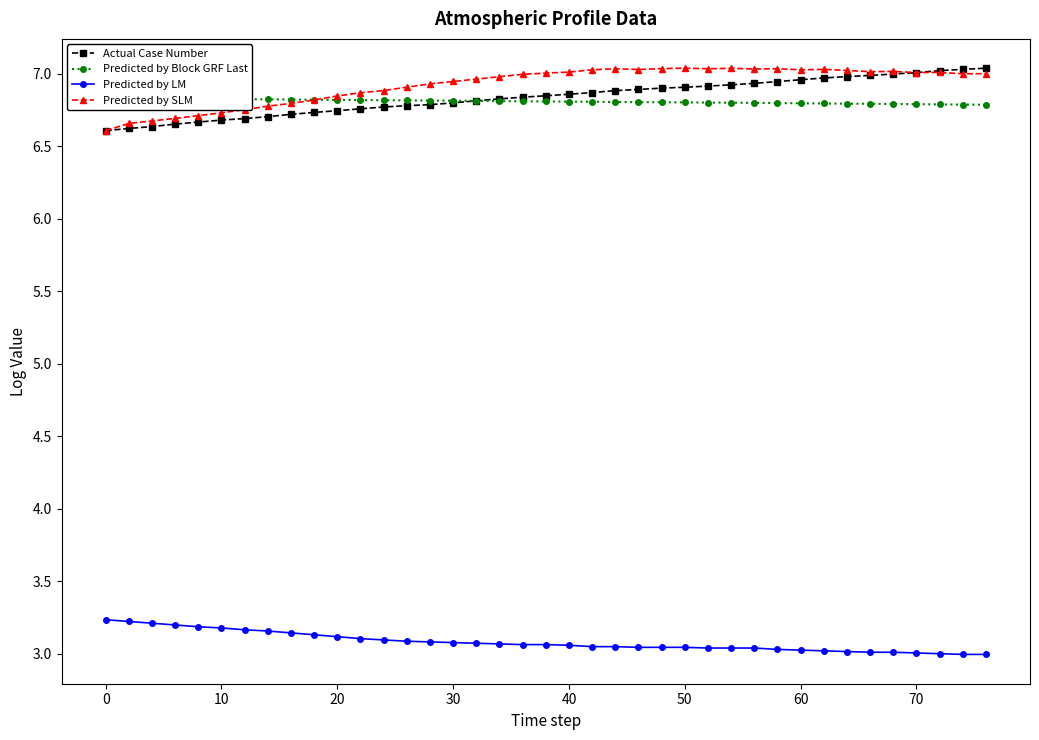

What is the highest value of the Actual Case Number series?

7.0